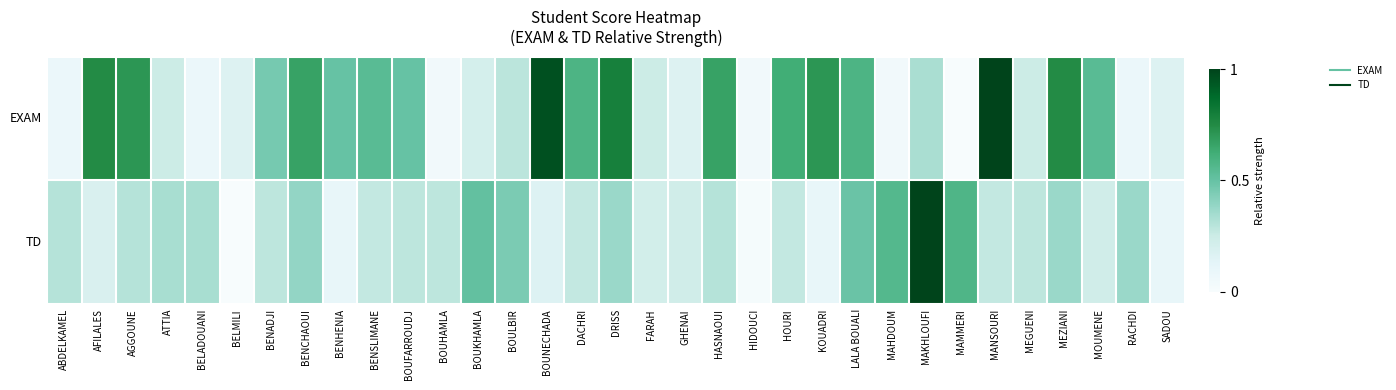

Reading right to left, extract all data points from this chart.

EXAM: SADOU=0.2	RACHDI=0.1	MOUMENE=0.5	MEZIANI=0.7	MEGUENI=0.2	MANSOURI=1.0	MAMMERI=0.0	MAKHLOUFI=0.3	MAHDOUM=0.0	LALA BOUALI=0.6	KOUADRI=0.7	HOURI=0.6	HIDOUCI=0.0	HASNAOUI=0.7	GHENAI=0.2	FARAH=0.2	DRISS=0.8	DACHRI=0.6	BOUNECHADA=1.0	BOULBIR=0.3	BOUKHAMLA=0.2	BOUHAMLA=0.0	BOUFARROUDJ=0.5	BENSLIMANE=0.5	BENHENIA=0.5	BENCHAOUI=0.7	BENADJI=0.5	BELMILI=0.2	BELADOUANI=0.1	ATTIA=0.2	AGGOUNE=0.7	AFILALES=0.7	ABDELKAMEL=0.1
TD: SADOU=0.1	RACHDI=0.4	MOUMENE=0.2	MEZIANI=0.4	MEGUENI=0.3	MANSOURI=0.3	MAMMERI=0.6	MAKHLOUFI=1.0	MAHDOUM=0.6	LALA BOUALI=0.5	KOUADRI=0.1	HOURI=0.3	HIDOUCI=0.0	HASNAOUI=0.3	GHENAI=0.2	FARAH=0.2	DRISS=0.4	DACHRI=0.3	BOUNECHADA=0.2	BOULBIR=0.4	BOUKHAMLA=0.5	BOUHAMLA=0.3	BOUFARROUDJ=0.3	BENSLIMANE=0.3	BENHENIA=0.1	BENCHAOUI=0.4	BENADJI=0.3	BELMILI=0.0	BELADOUANI=0.3	ATTIA=0.3	AGGOUNE=0.3	AFILALES=0.2	ABDELKAMEL=0.3